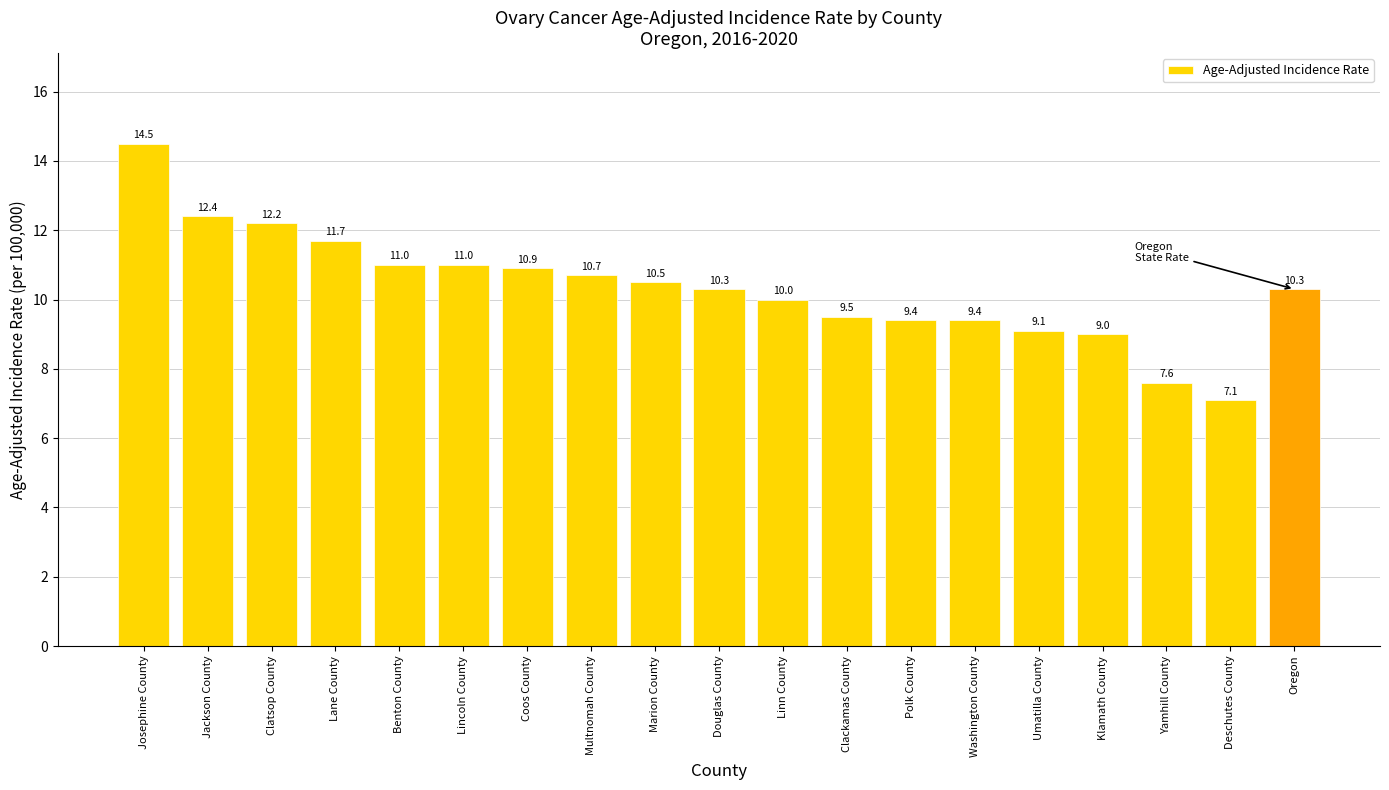

Between Polk County and Linn County, which is larger?

Linn County